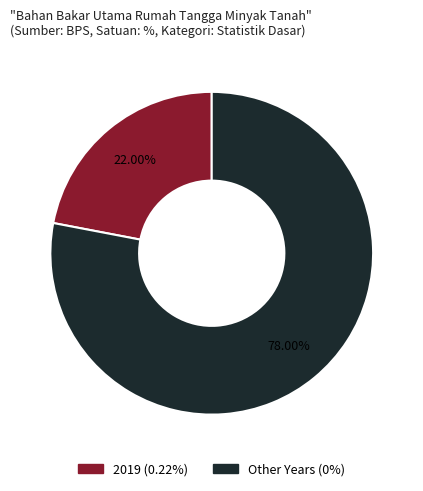

How many slices are in this pie chart?

2